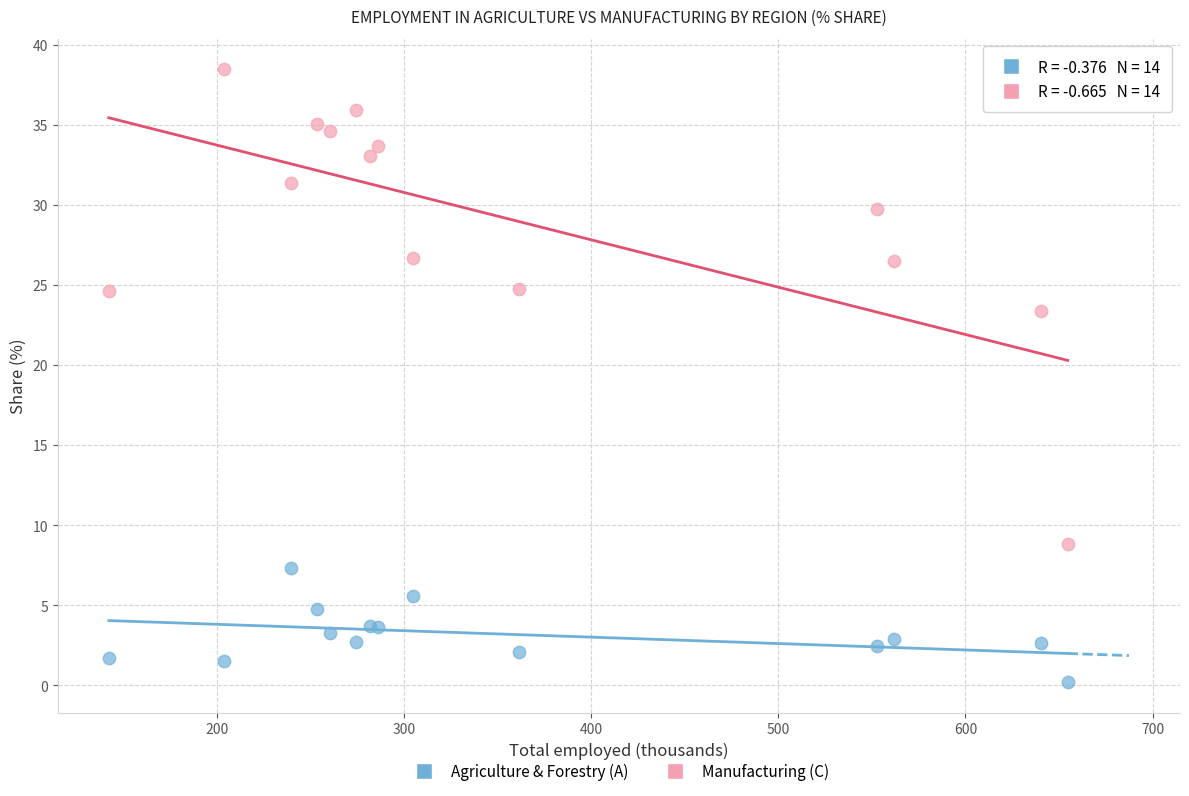

Across all series, what Y value is closest to 19?

23.4